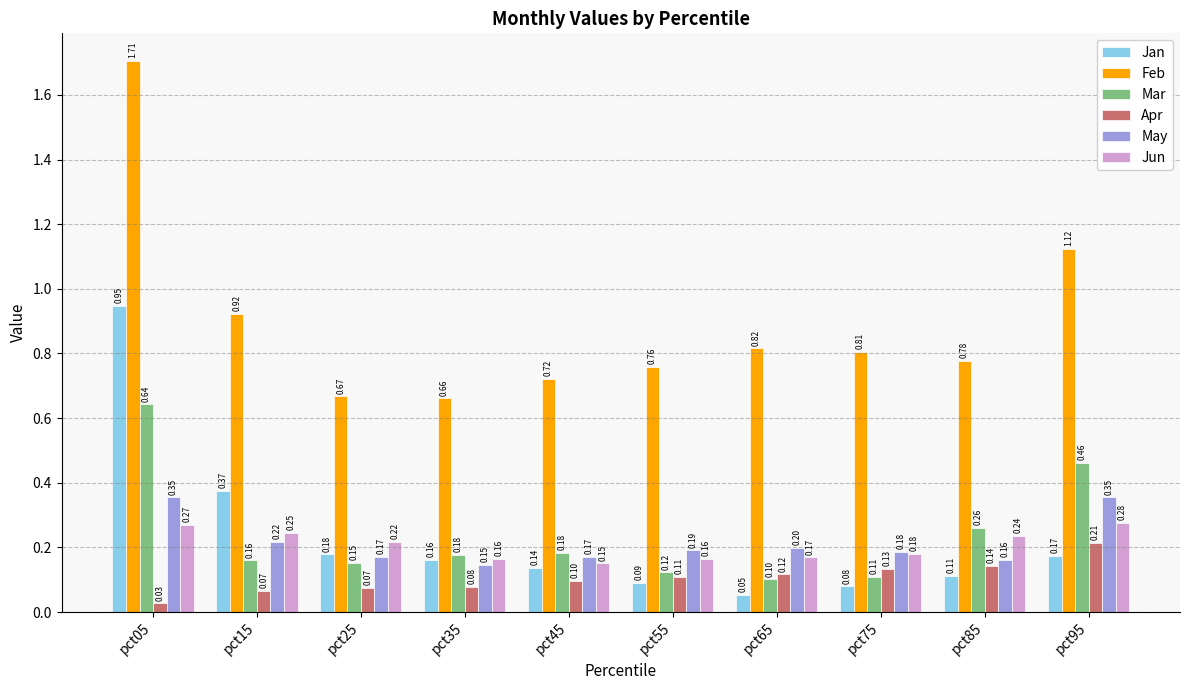

Which series changed the most between pct75 and pct85?

Mar